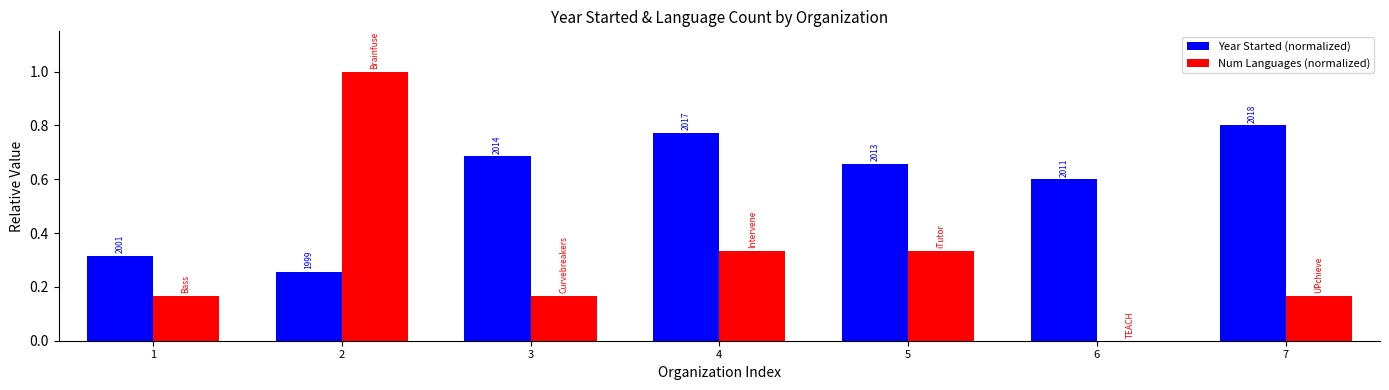

Reading left to right, extract all data points from this chart.

Year Started (normalized): 0.3	0.3	0.7	0.8	0.7	0.6	0.8
Num Languages (normalized): 0.2	1.0	0.2	0.3	0.3	0.0	0.2